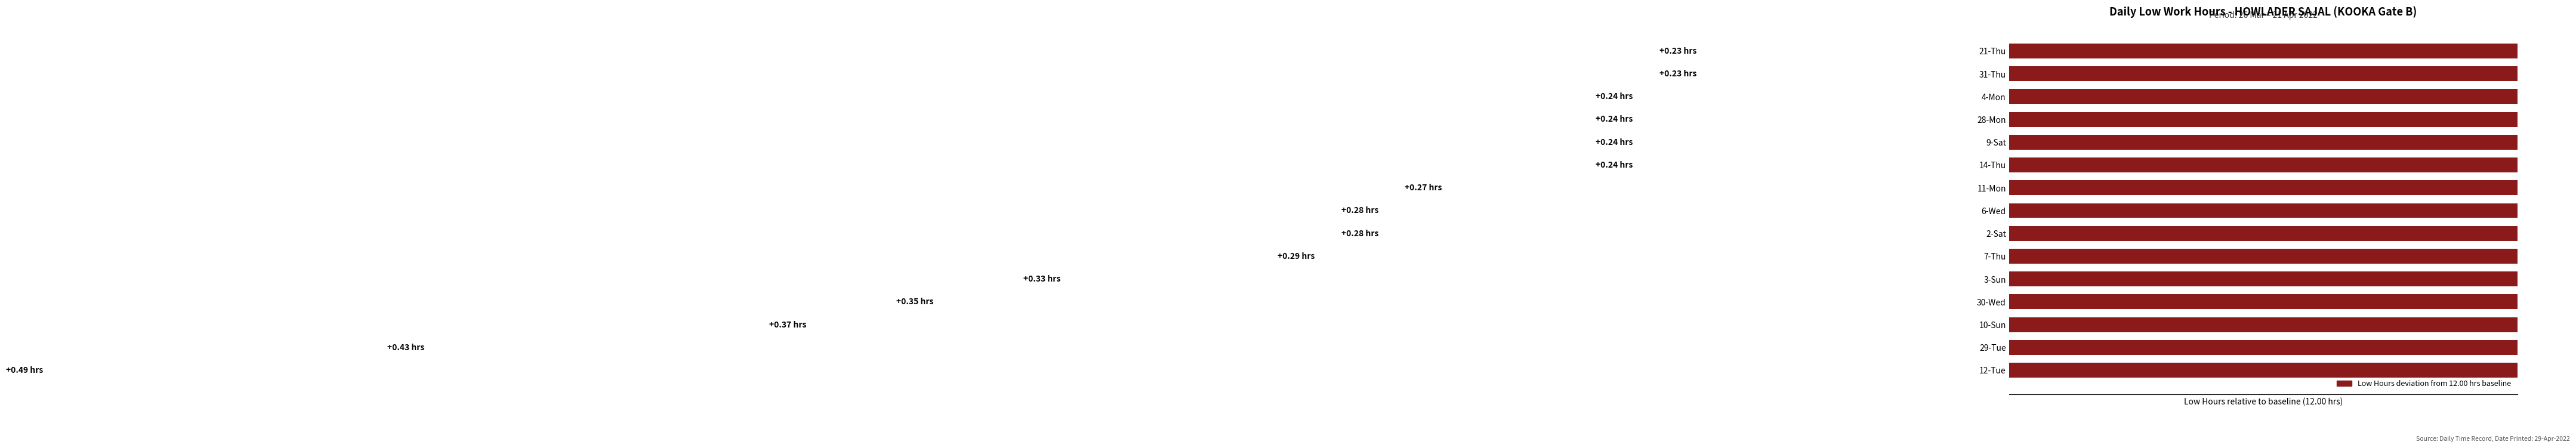

Reading left to right, transcribe all the data shown in this chart.

0.5	0.4	0.4	0.3	0.3	0.3	0.3	0.3	0.3	0.2	0.2	0.2	0.2	0.2	0.2